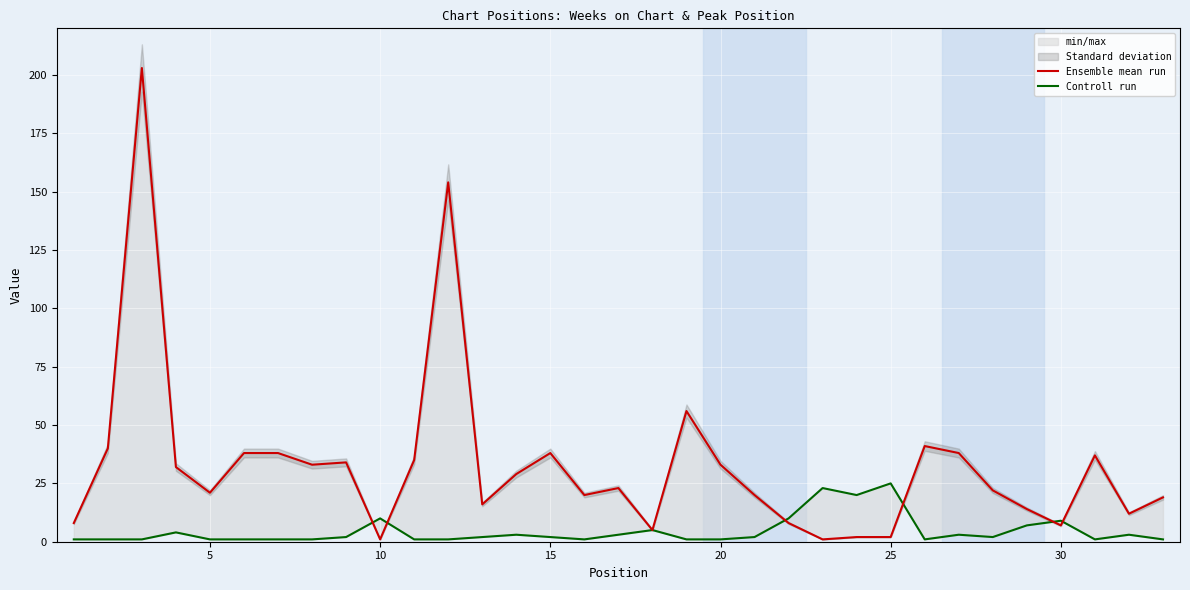

How many intersections are there between Controll run and Ensemble mean run?

6